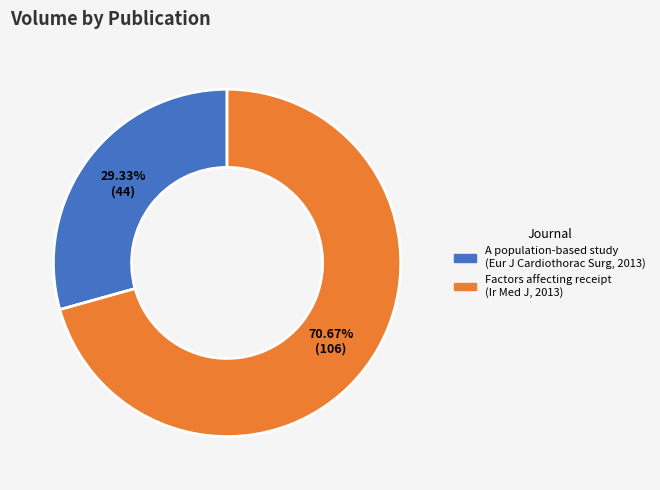

Between A population-based study (Eur J Cardiothorac Surg, 2013) and Factors affecting receipt (Ir Med J, 2013), which is larger?

Factors affecting receipt (Ir Med J, 2013)